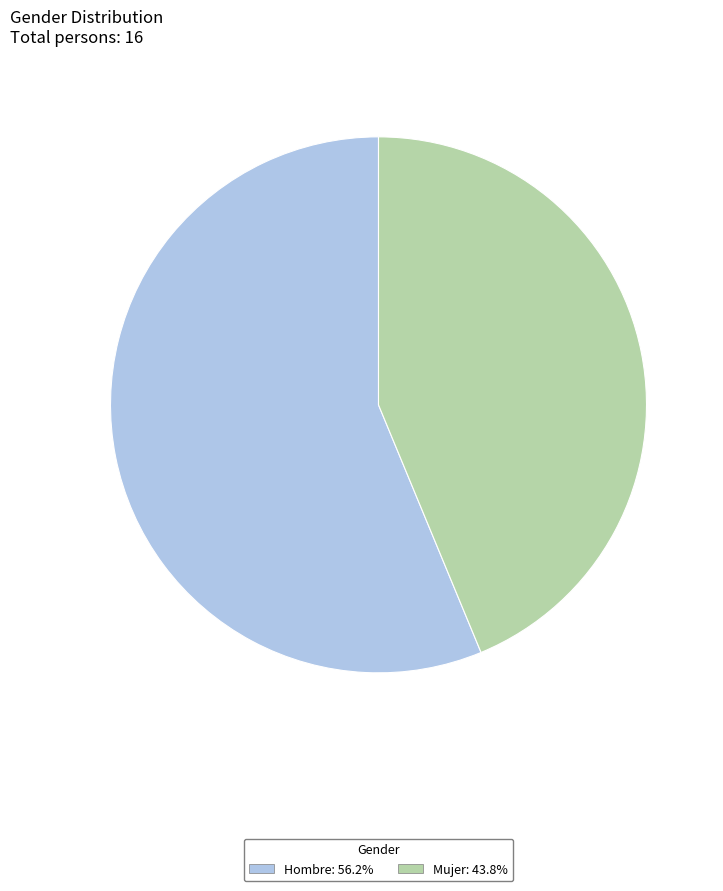

Combined, do Mujer and Hombre account for over 50%?

Yes